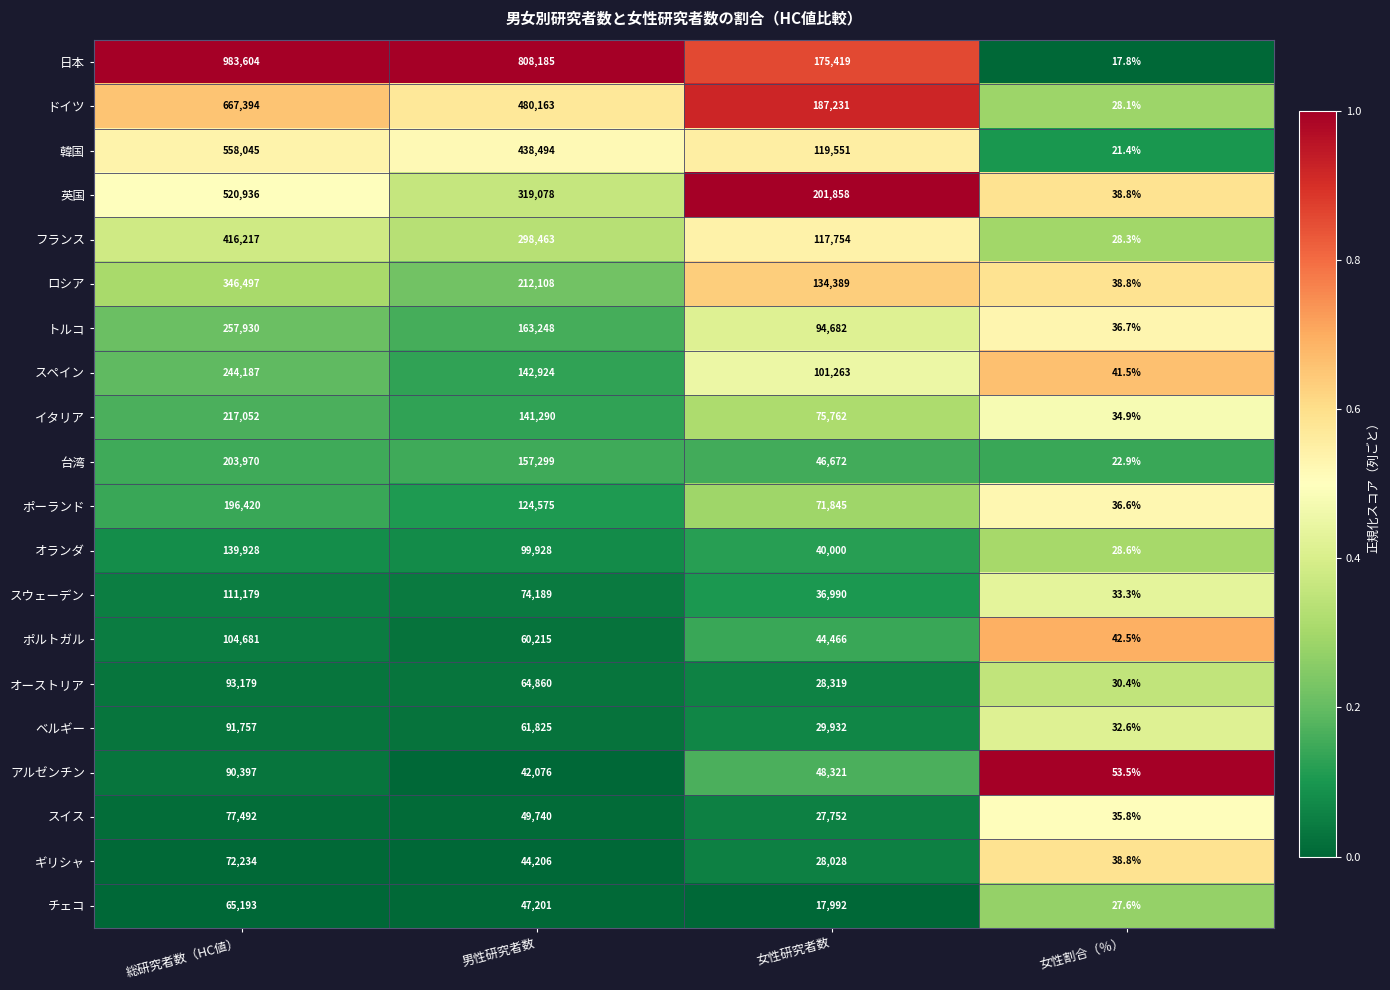

At which category is the sum across all series the highest?

総研究者数（HC値）